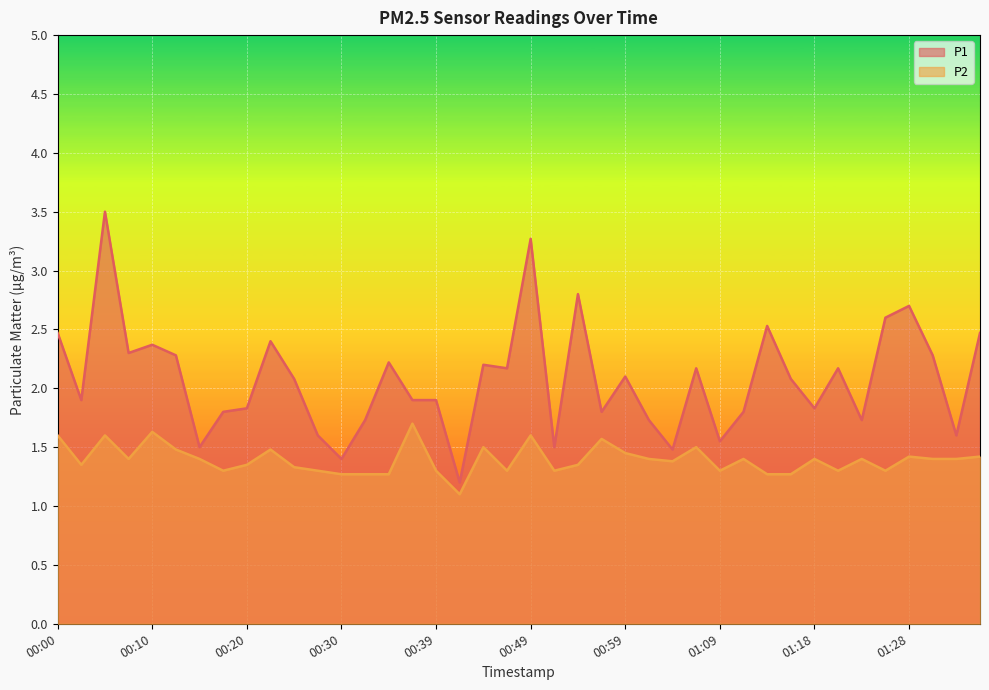

What are all the series names shown in the legend?

P1, P2